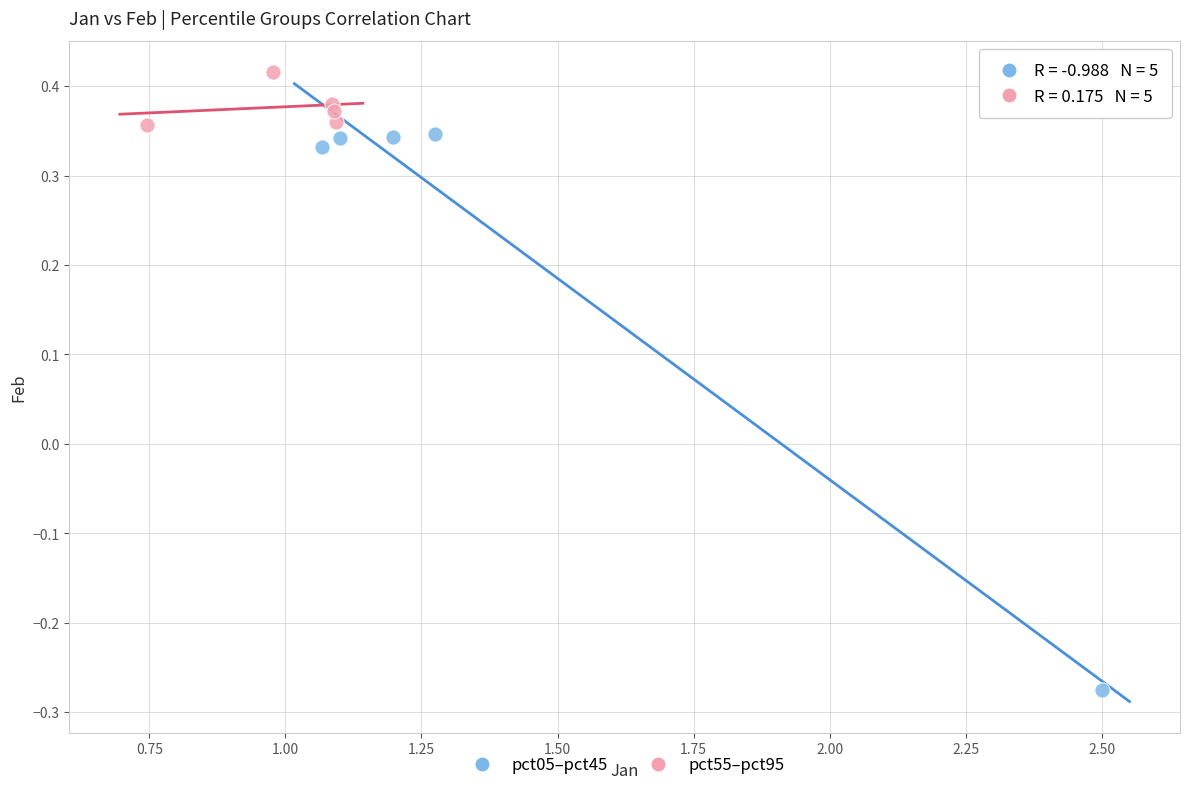

Which series has the largest Y range (max minus min)?

pct05–pct45